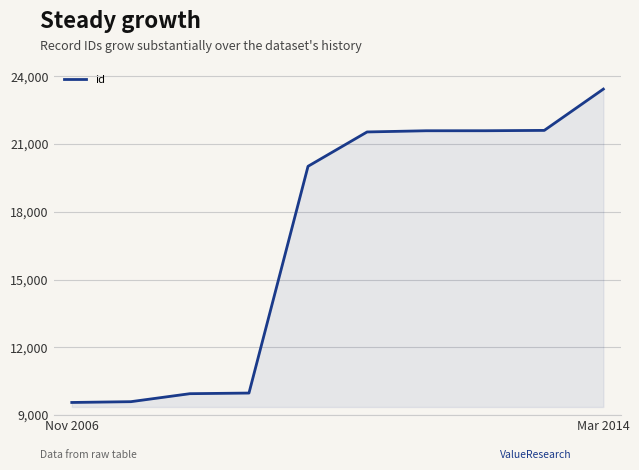

What is the smallest value displayed?

9555